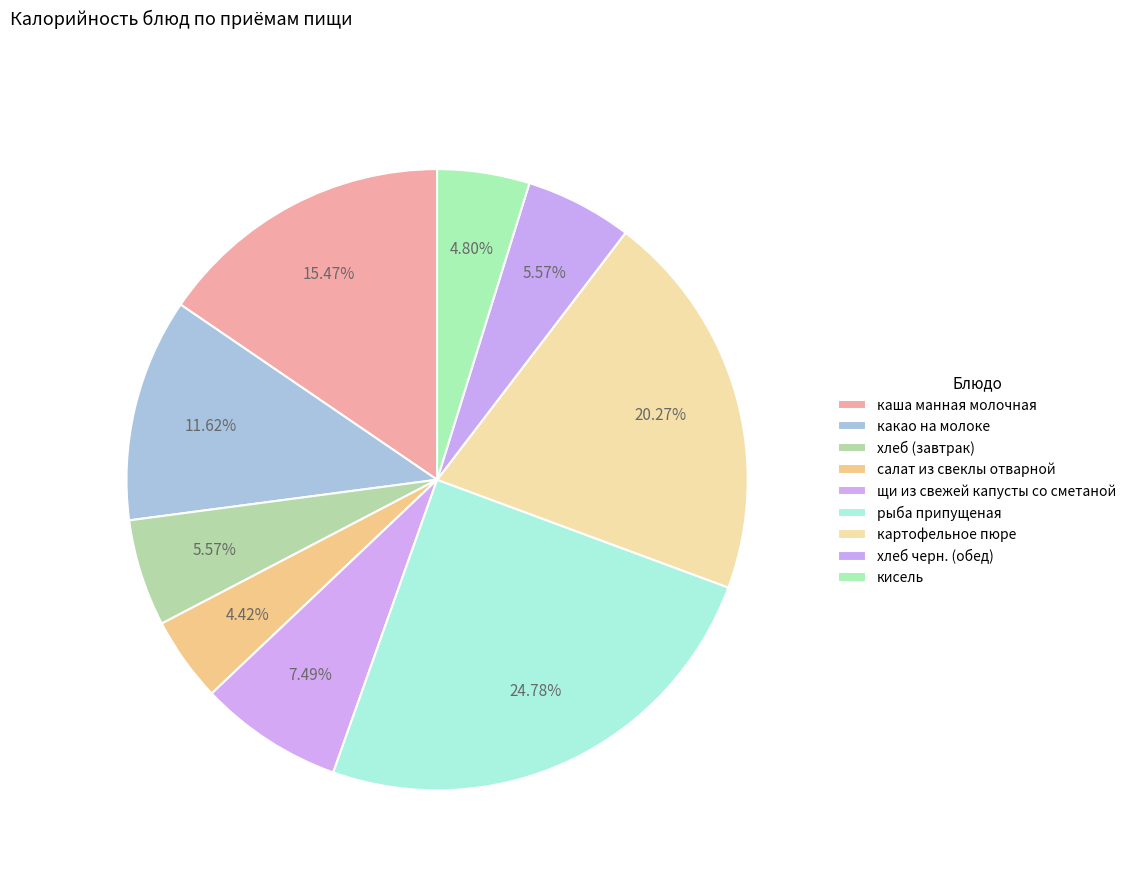

What portion of the pie excludes щи из свежей капусты со сметаной?

92.5%